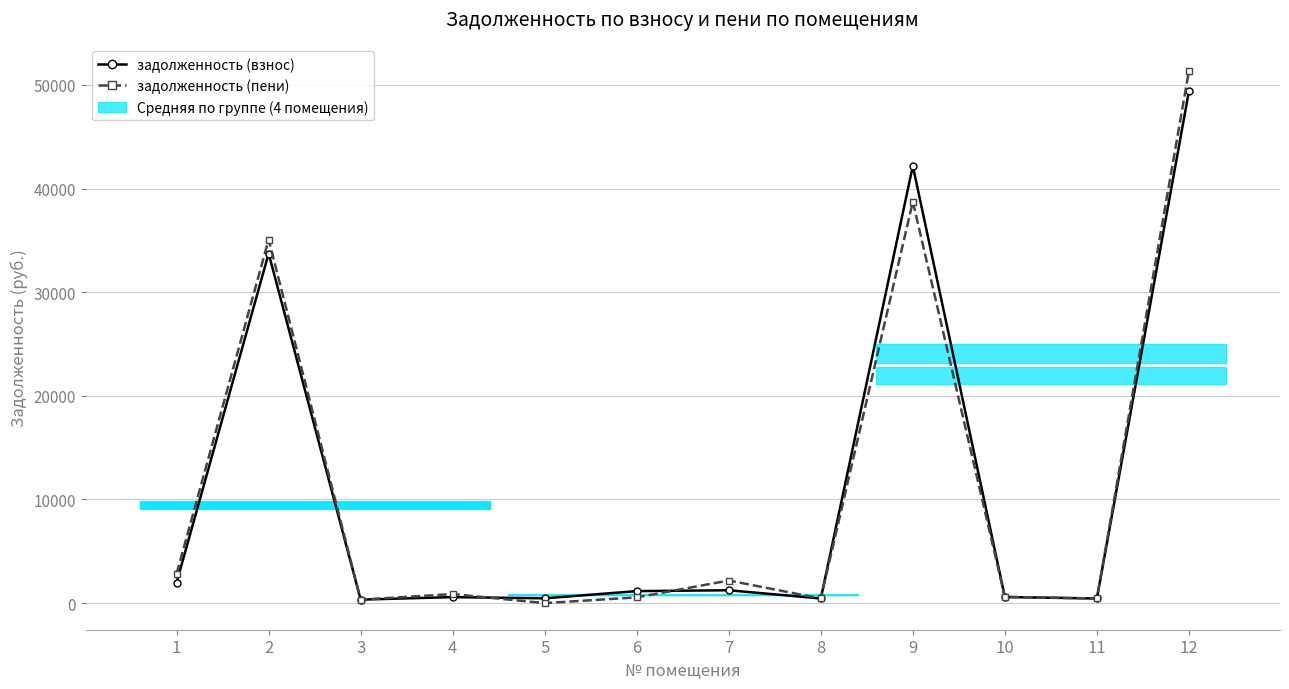

What is the minimum value for задолженность (взнос)?

336.4